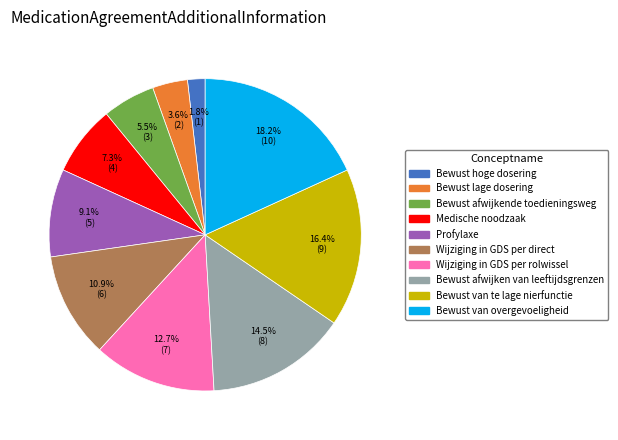

How many slices are in this pie chart?

10